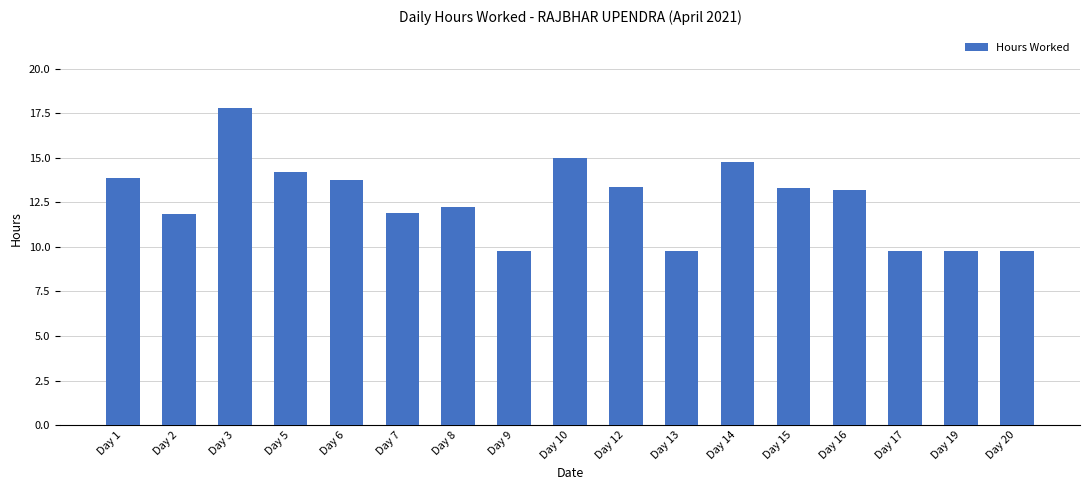

At which category does the chart reach its peak across all series?

Day 3